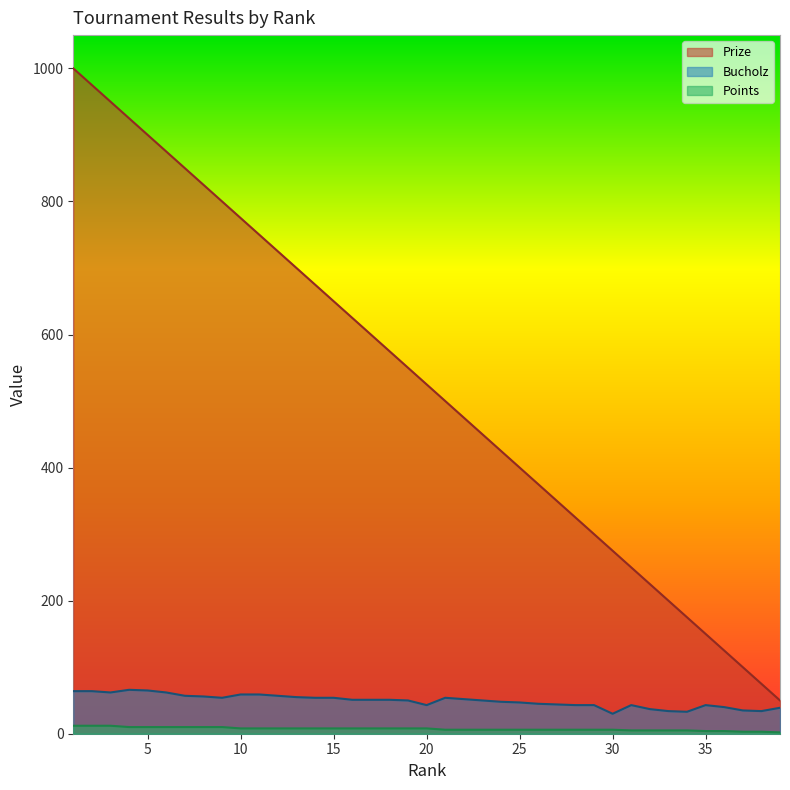

How many data points does each series have?

39